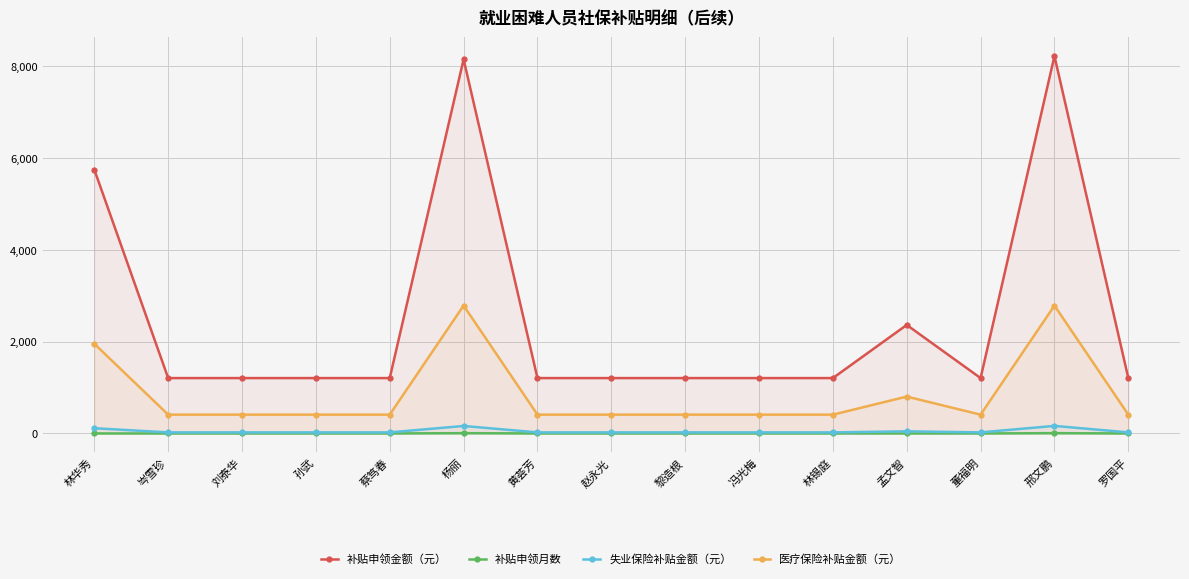

How many lines are shown in the chart?

4